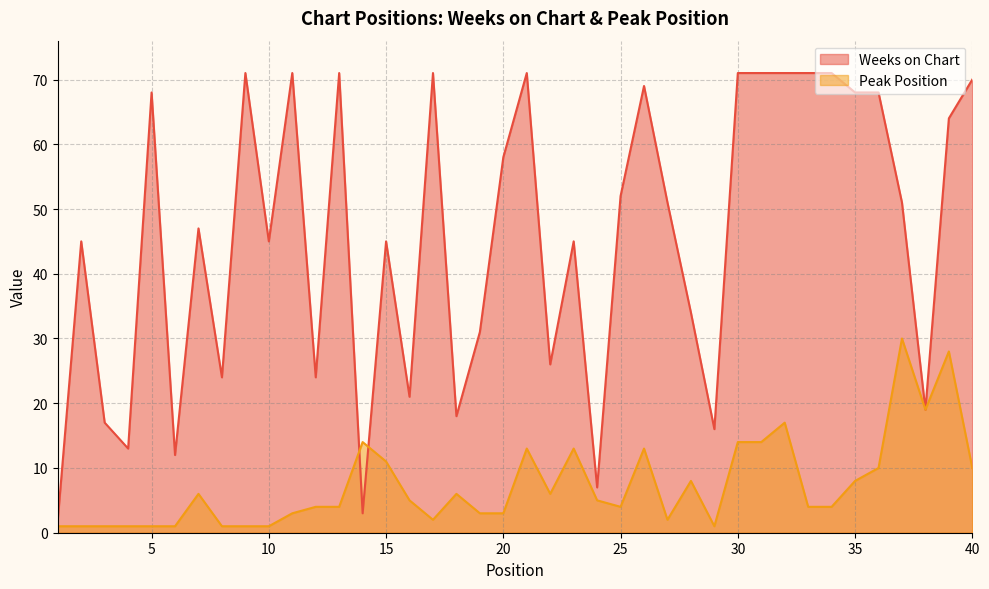

Which series has the widest spread of values?

Weeks on Chart